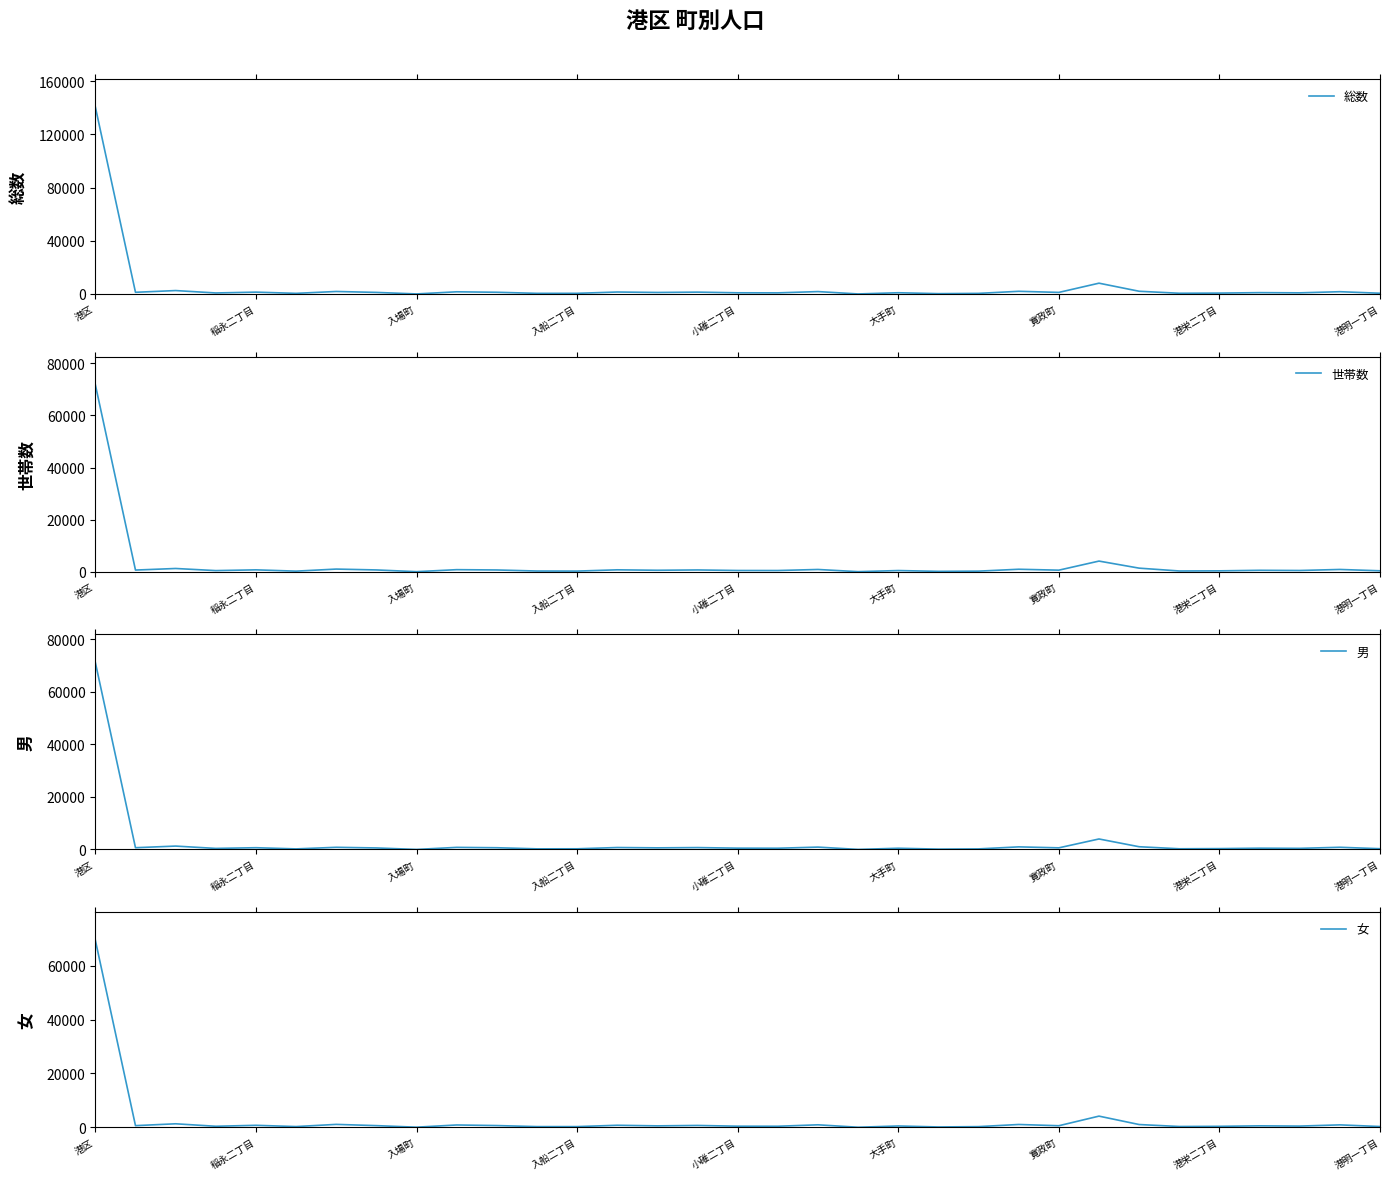

After their last crossing, which series has the higher values: 女 or 男?

男